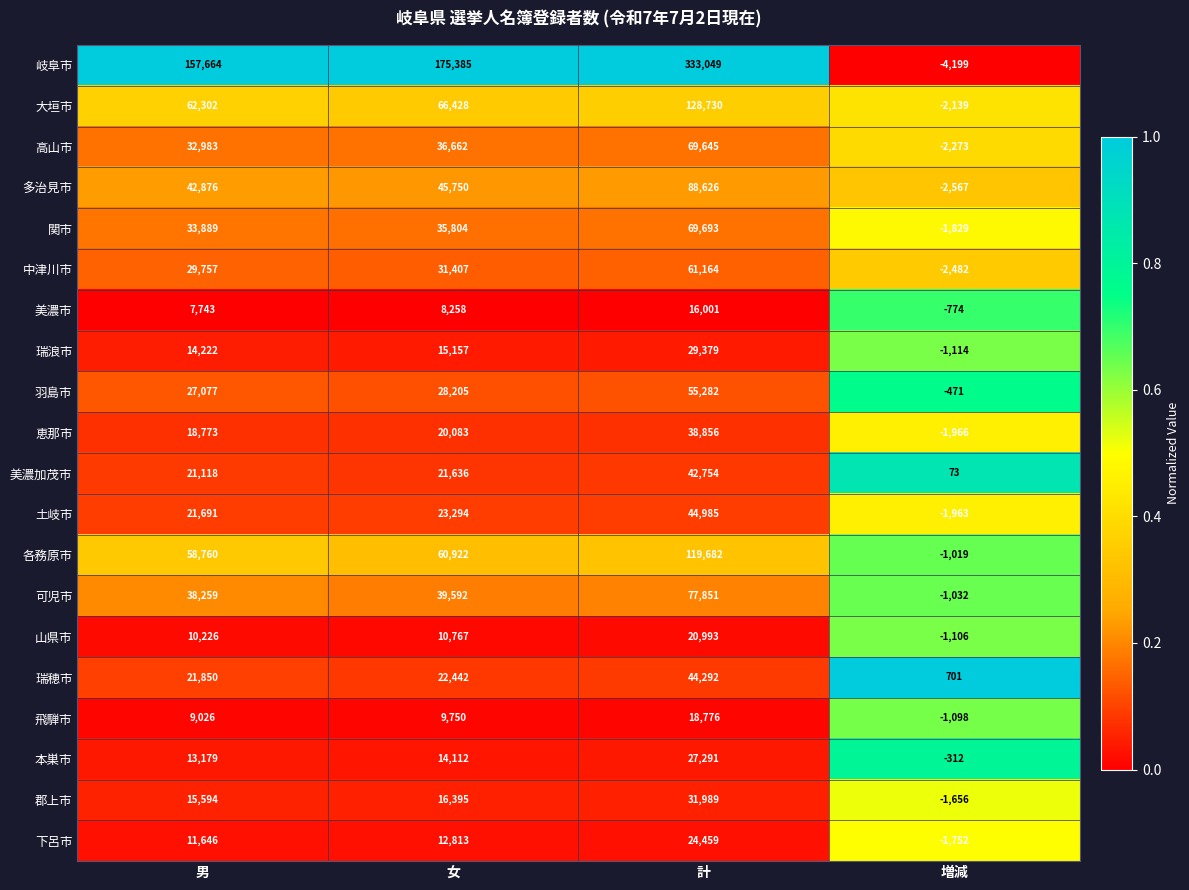

Between 男 and 女, which series saw the biggest shift?

岐阜市